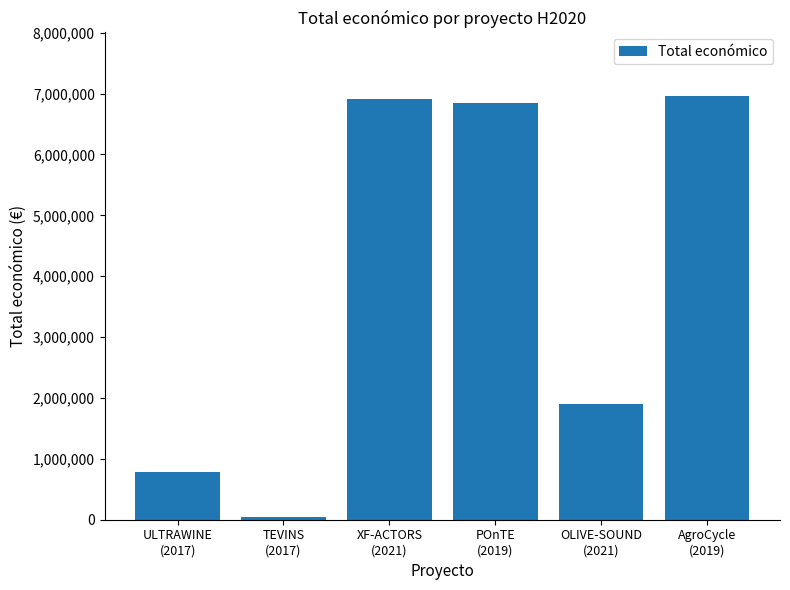

How many bars are there in total?

6